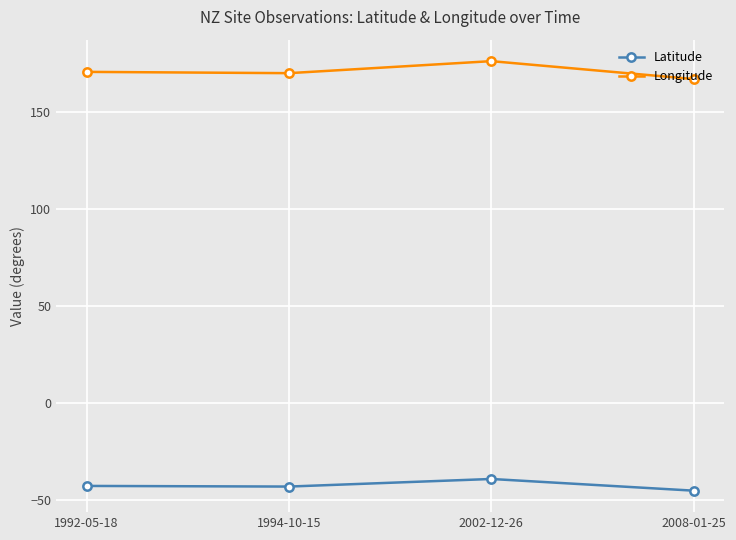

What is the spread (max minus min) of values at 1994-10-15?

213.4